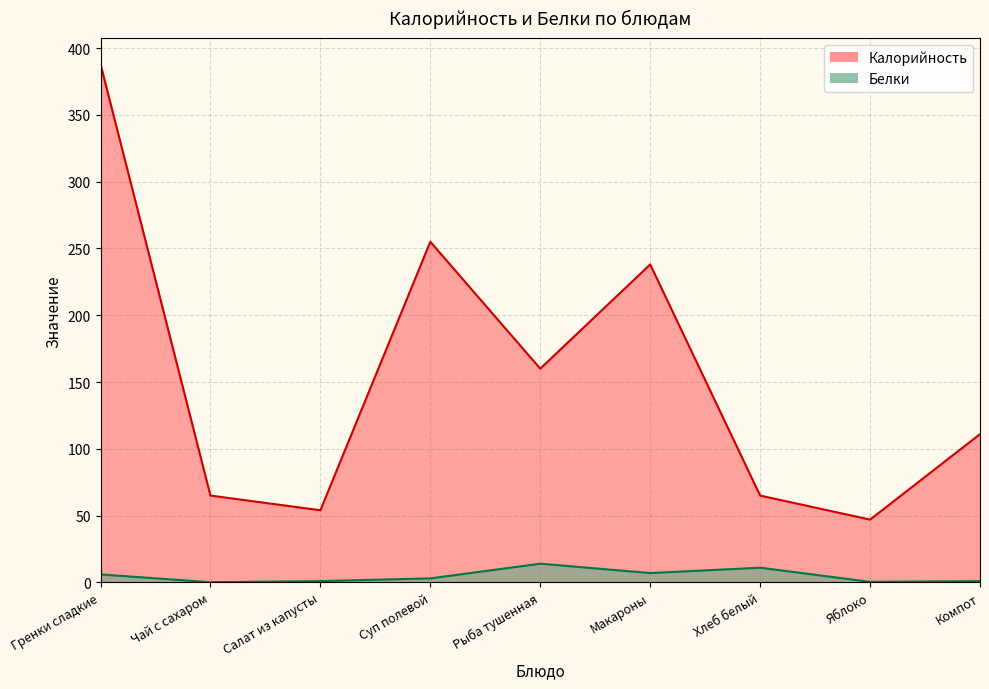

The value of Белки at Суп полевой is 4.5. True or false?

False